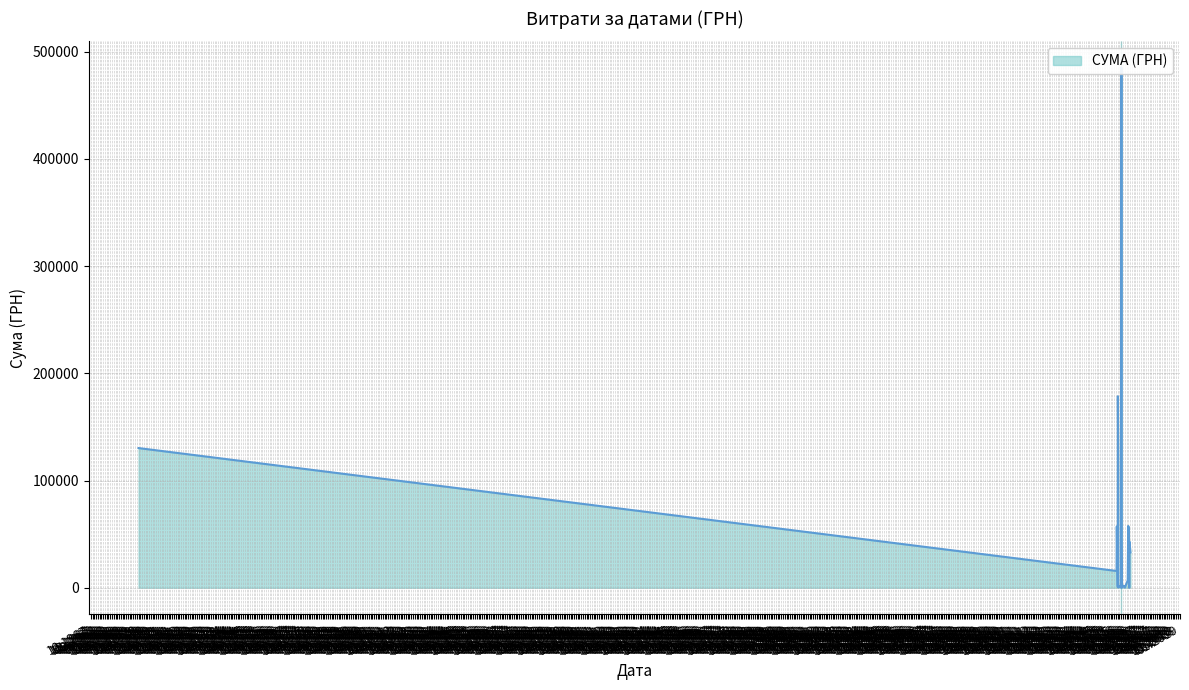

At which label is the value closest to 236676?

02.02.2016